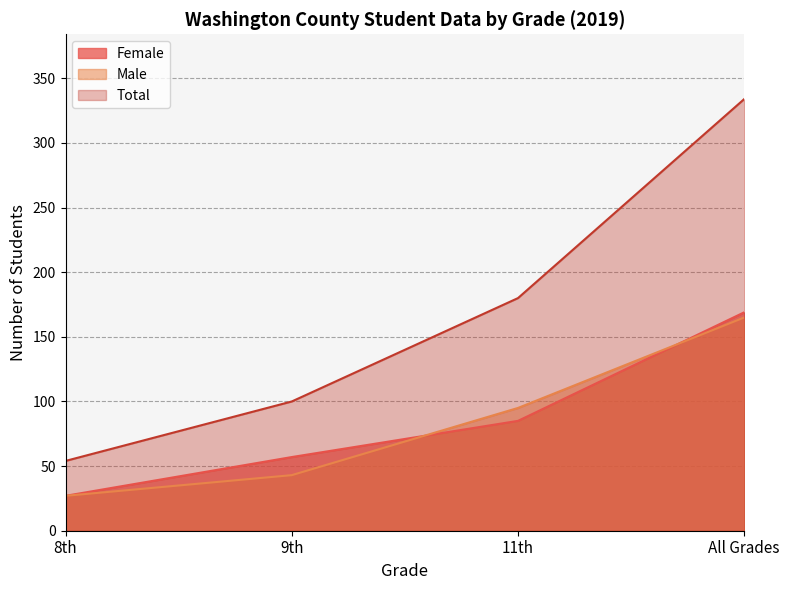

List the labels in order of Female value, smallest first.

8th, 9th, 11th, All Grades